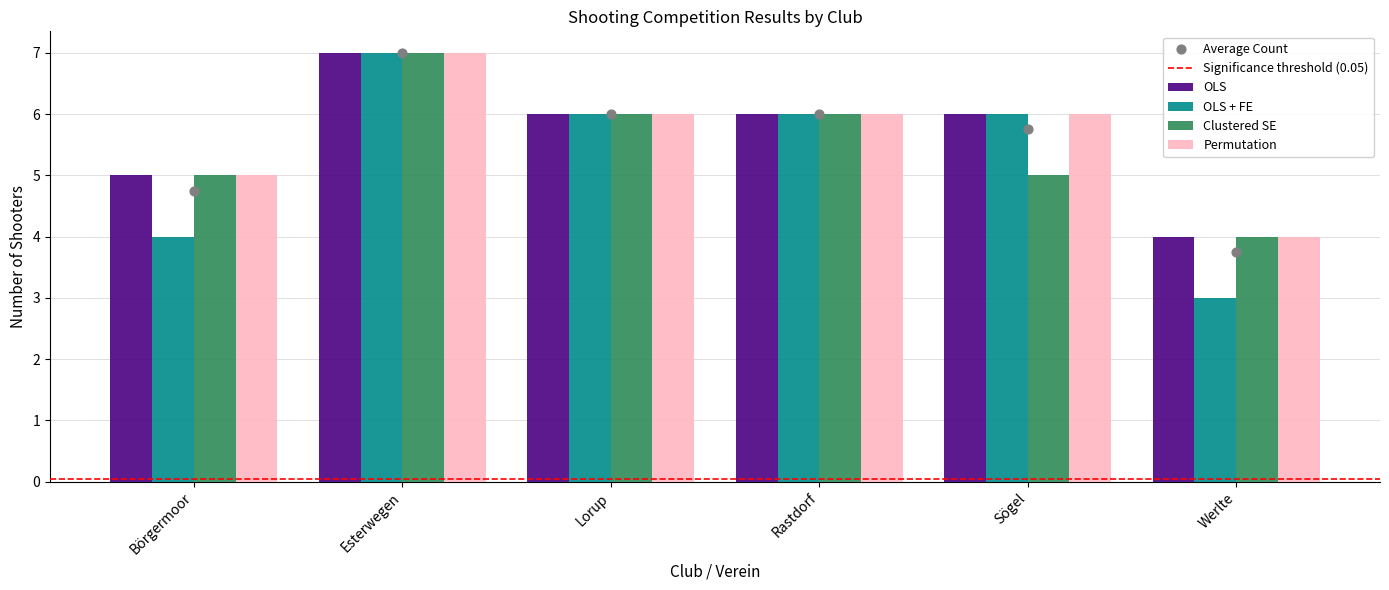

Is the value of Clustered SE at Börgermoor greater than the value of OLS + FE at Rastdorf?

No